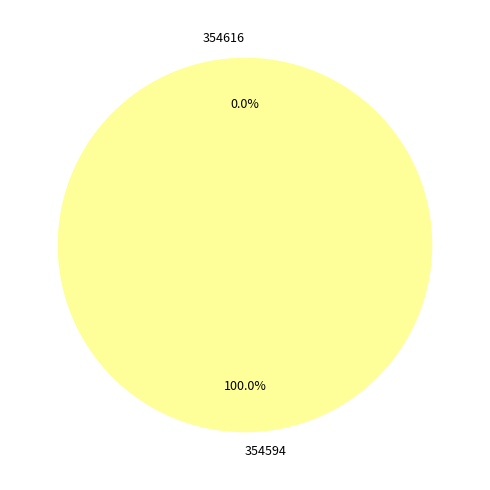

Count the number of slices in the pie.

2